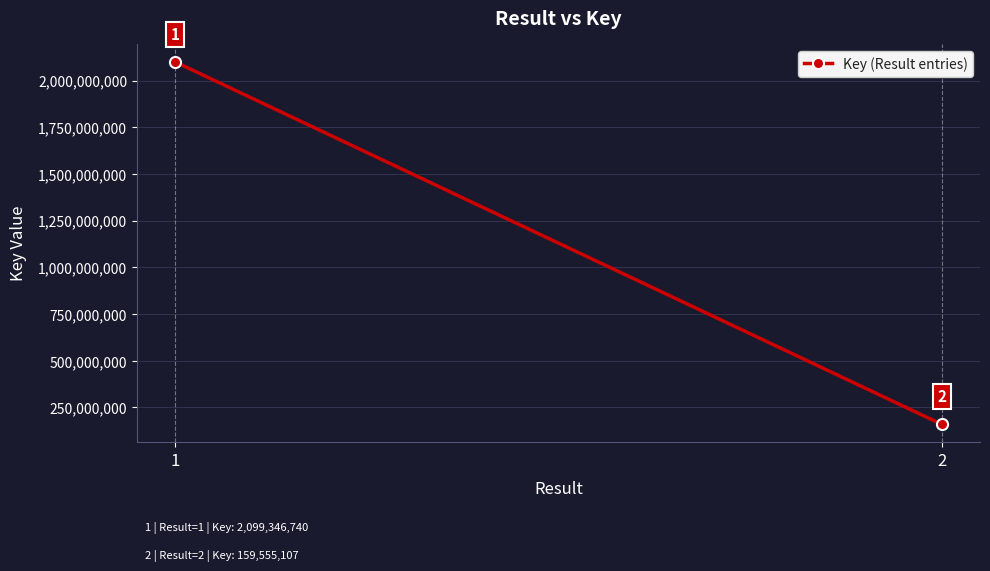

Reading right to left, extract all data points from this chart.

159555107	2099346740